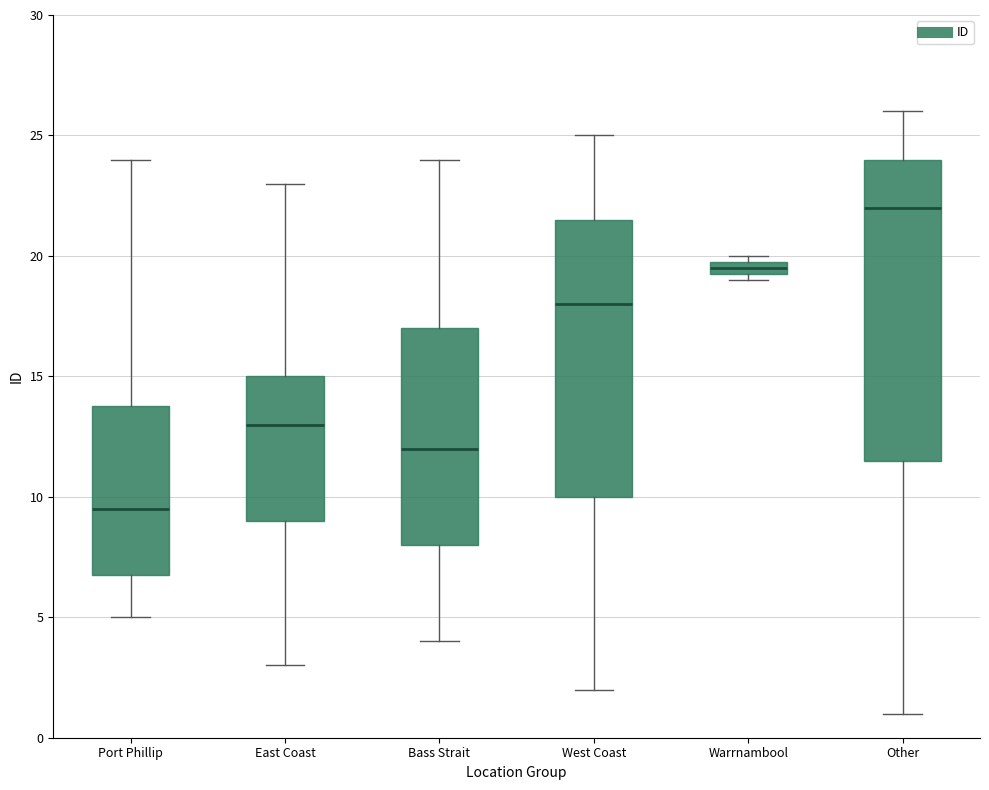

Comparing the boxes themselves (not the whiskers), which one is the tallest?

Other